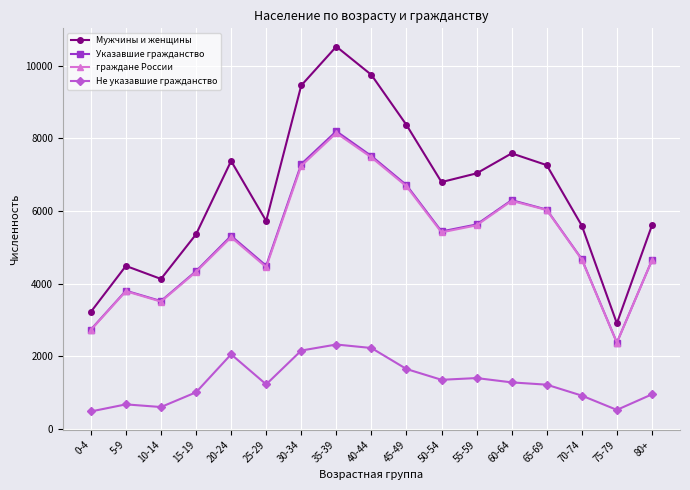

Where does the Мужчины и женщины series first go above 6798?

20-24